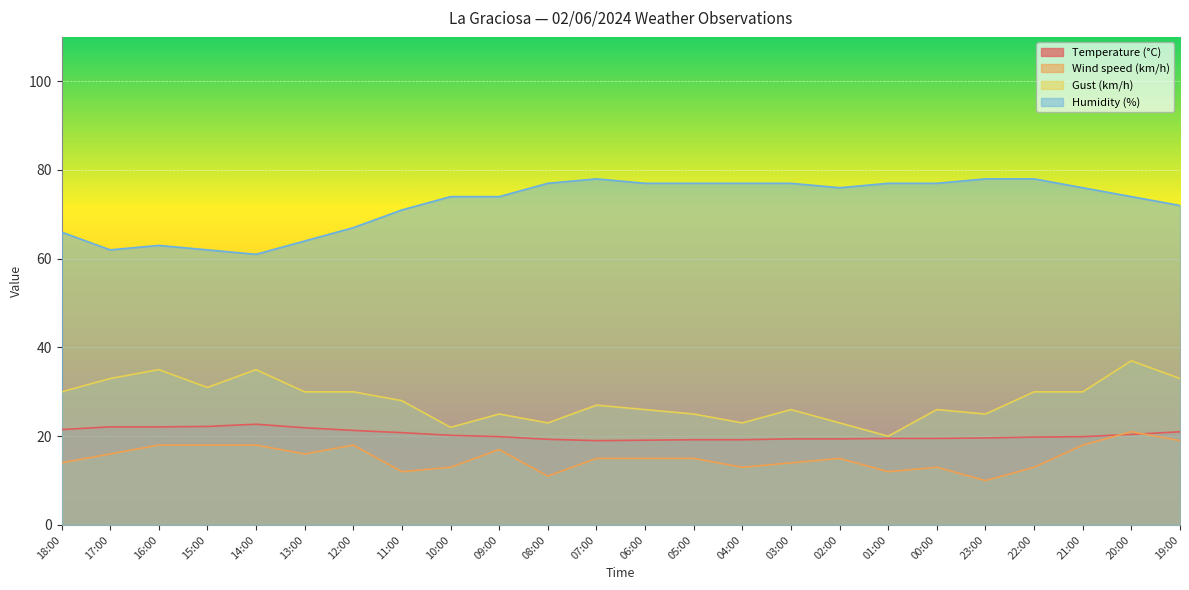

Which series has the largest range (max minus min)?

Gust (km/h)